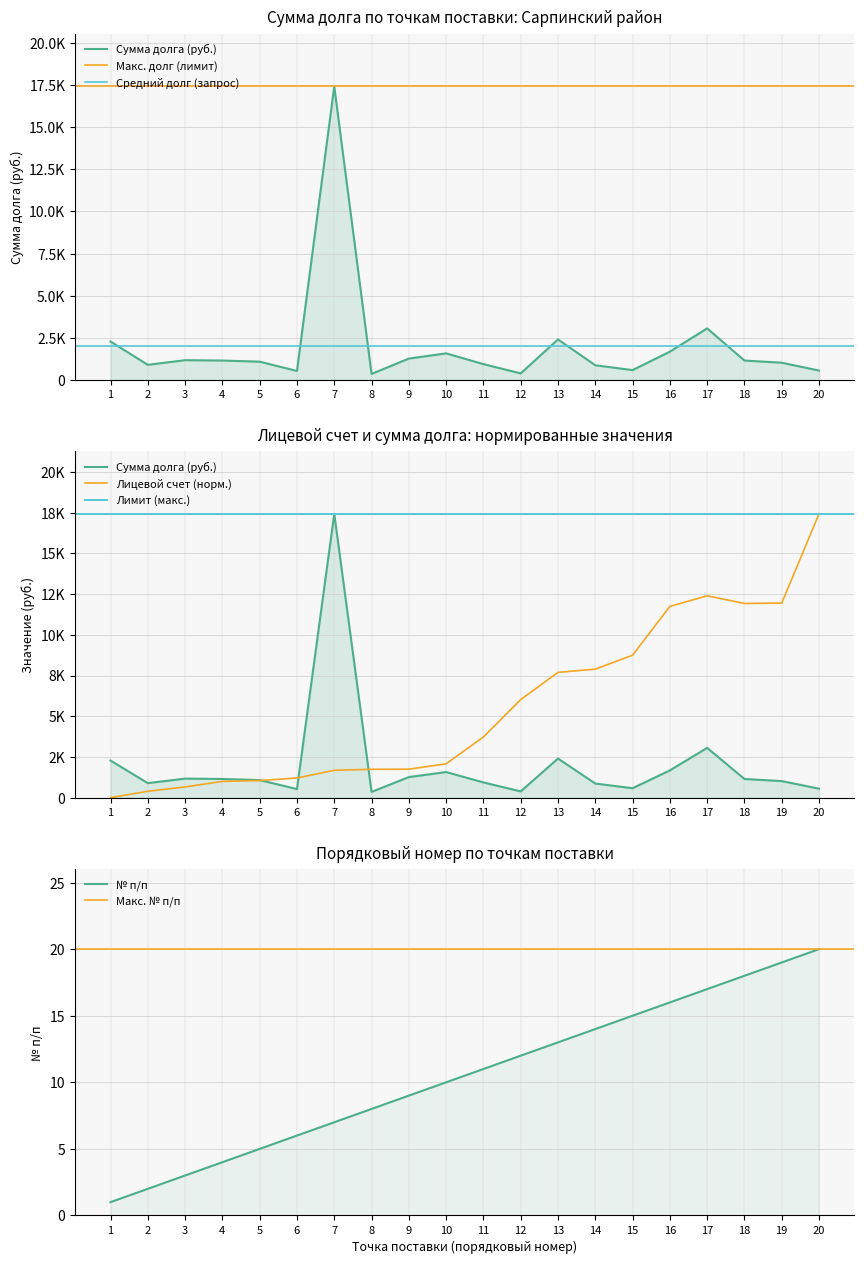

What is the total value across all series at 19?

12985.3